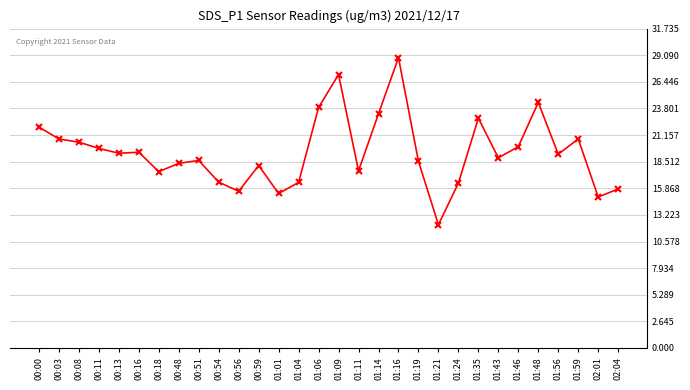

What is the greatest value displayed?

28.9